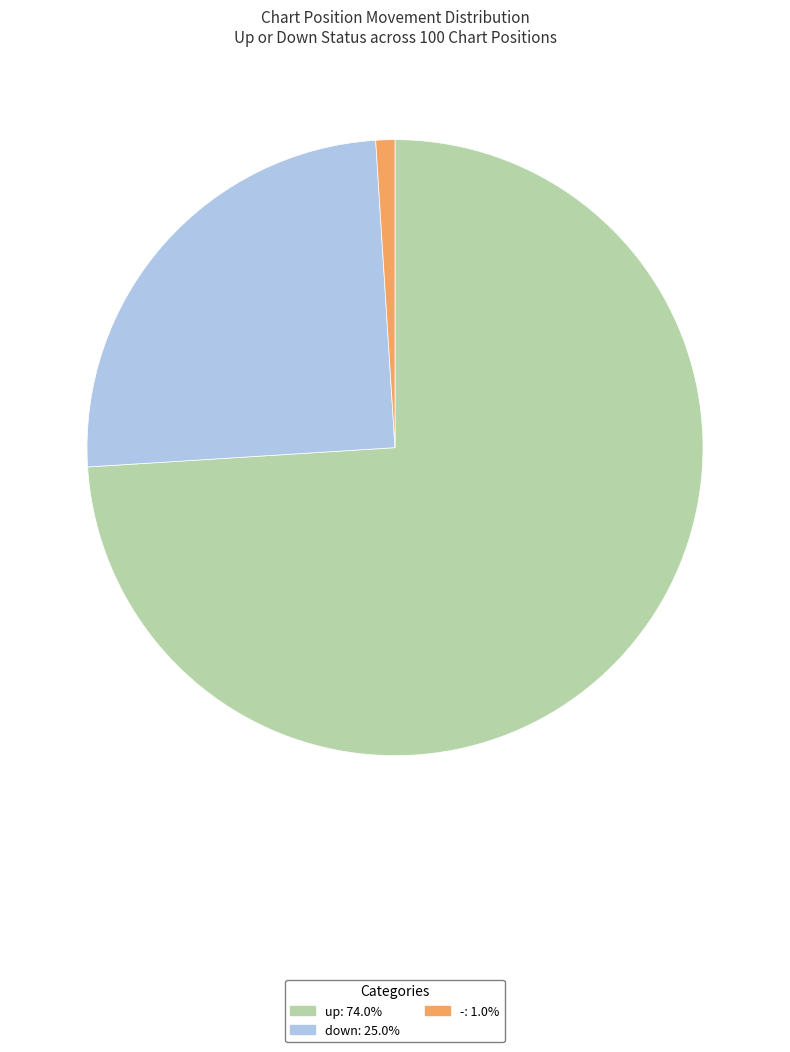

Do - and down together represent more than half of the pie?

No